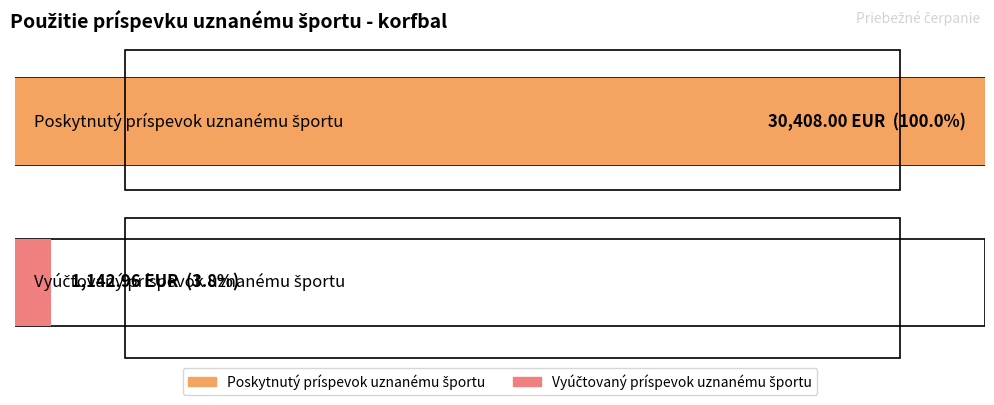

The value of Vyúčtovaný príspevok uznanému športu at SPOLU is 1143.0. True or false?

True